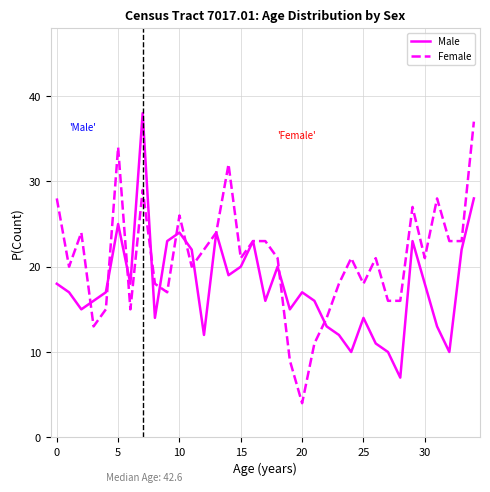

Rank the series by their average value, from highest to lowest.

Female, Male